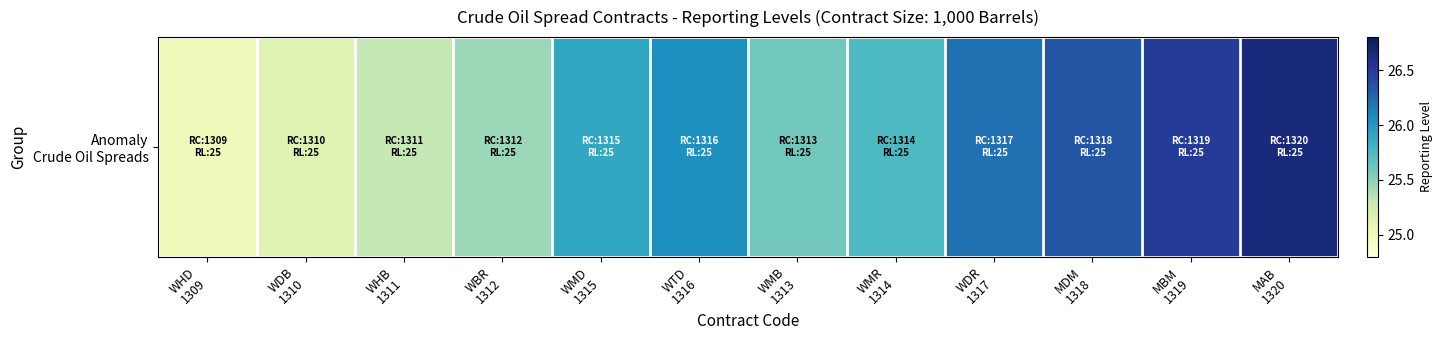

Where is the data nearest to the value 25?

WHD
1309